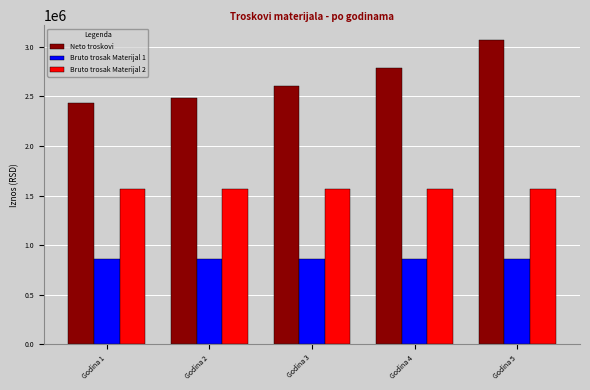

True or false: Bruto trosak Materijal 2 has a value of 1566000.0 at Godina 4.

True